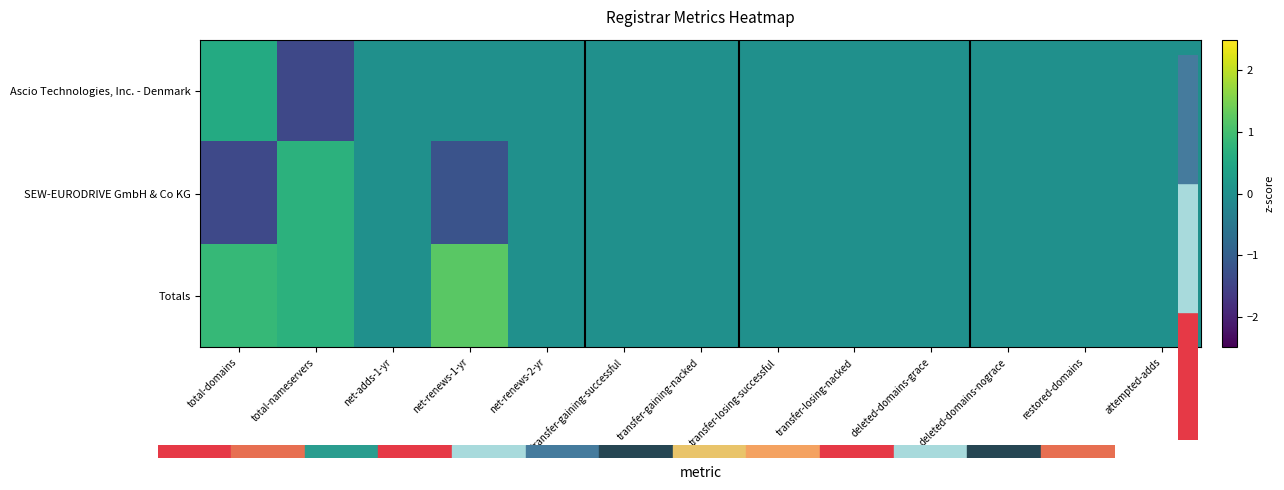

Between net-adds-1-yr and total-domains, which is larger?

total-domains